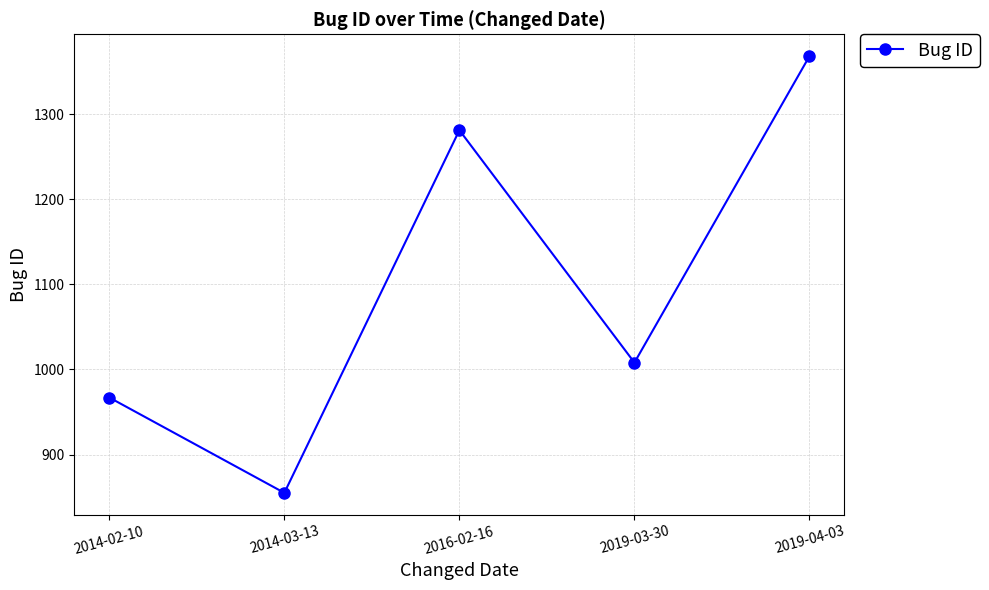

True or false: the data shows 1368 at 2019-04-03.

True